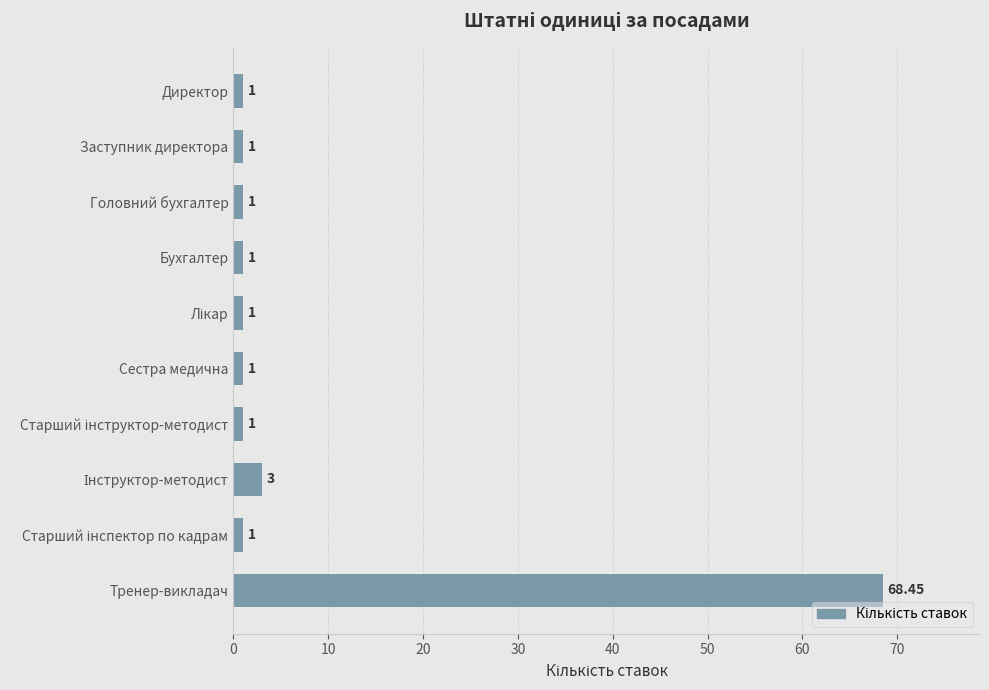

What is the average value?

7.9